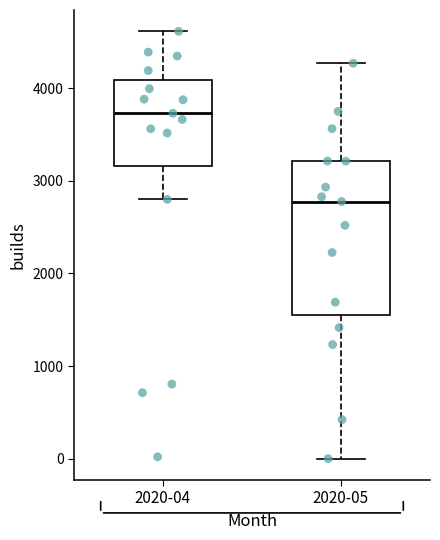

Which box's median line is the lowest?

2020-05